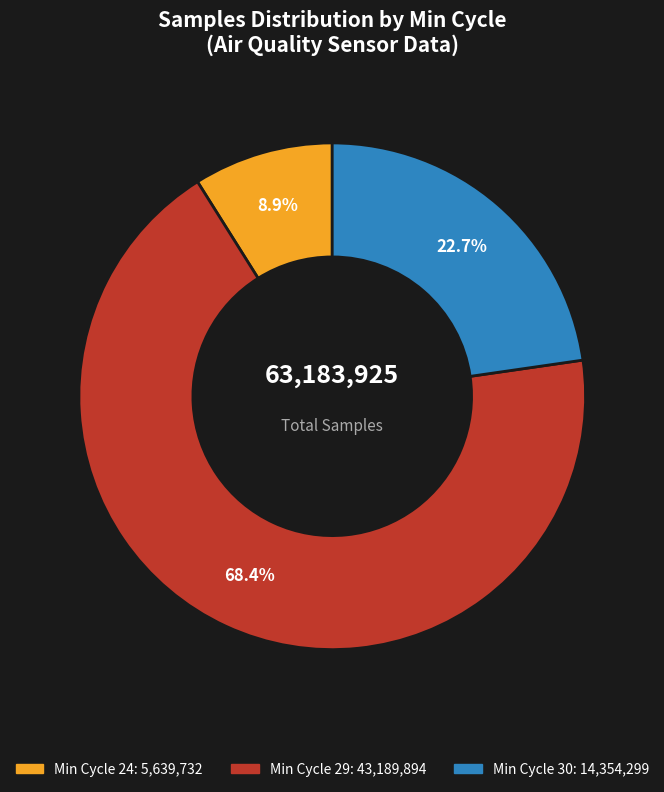

Is there any slice that represents more than half of the pie?

Yes